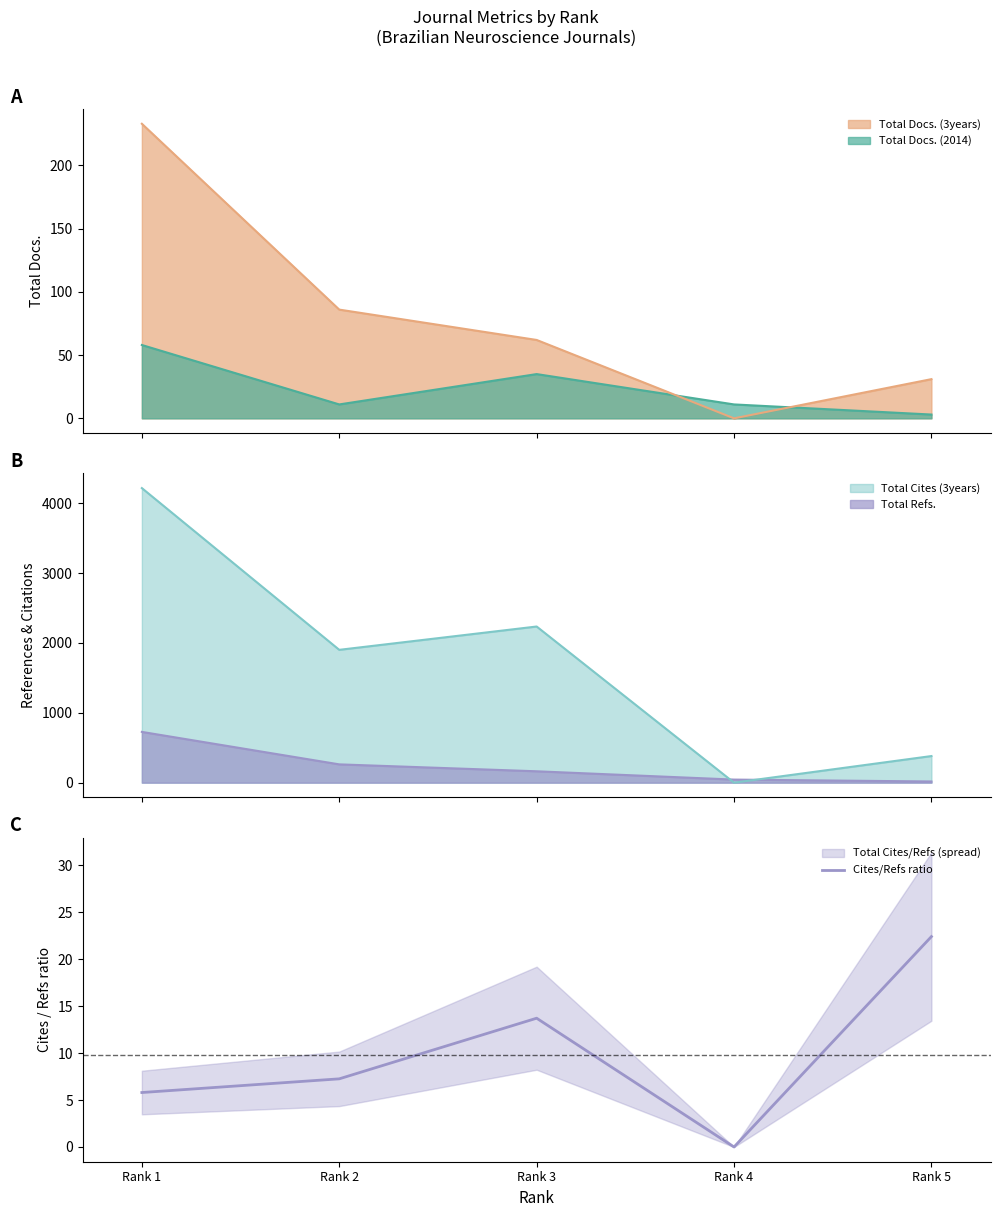

What is the approximate value at Rank 5?

22.4